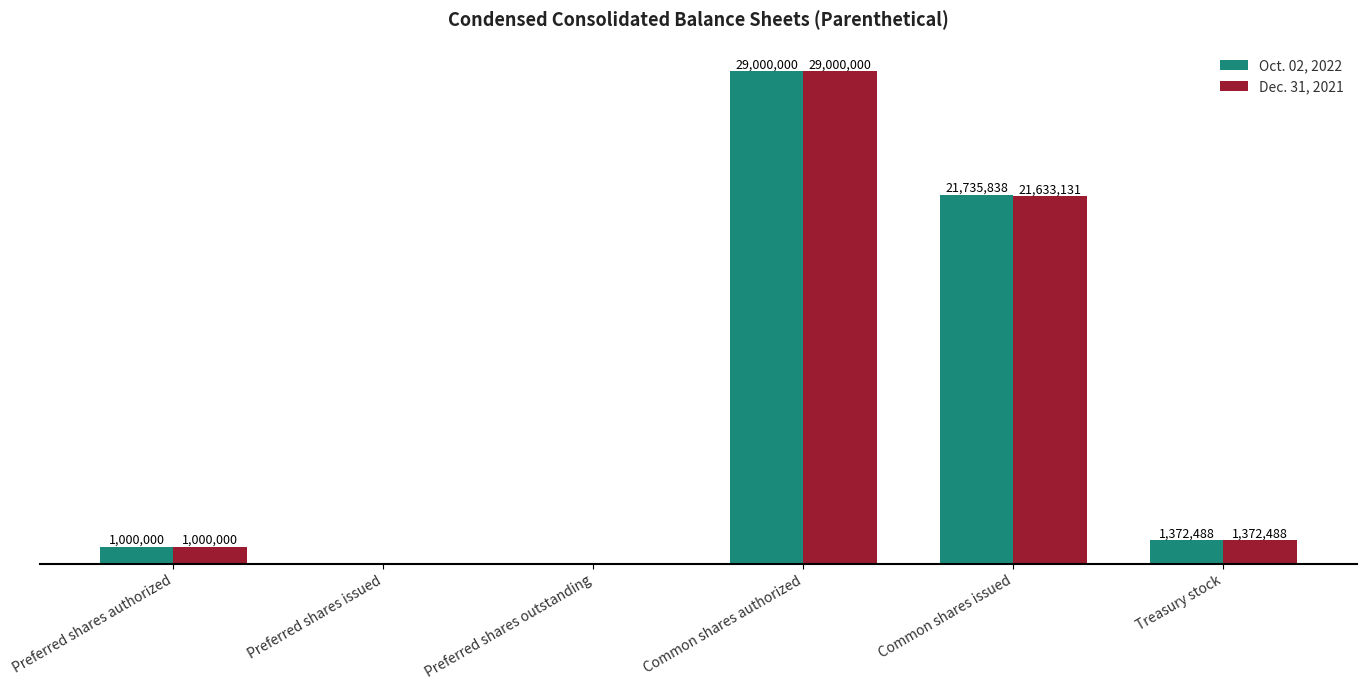

Are the bars grouped side by side (vs. stacked)?

Yes